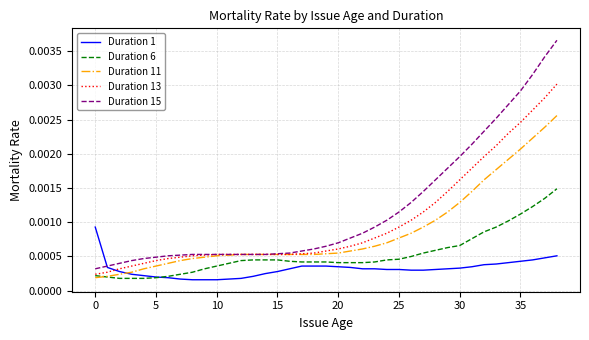

Which series has the largest range (max minus min)?

Duration 15